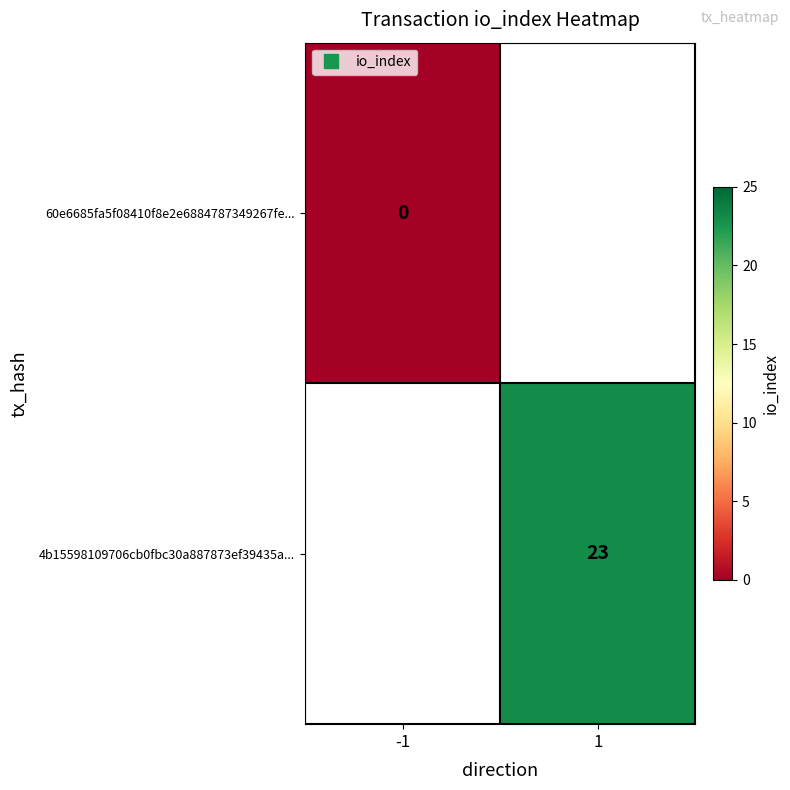

List the series in order of their peak value, lowest first.

60e6685fa5f08410f8e2e6884787349267fe..., 4b15598109706cb0fbc30a887873ef39435a...